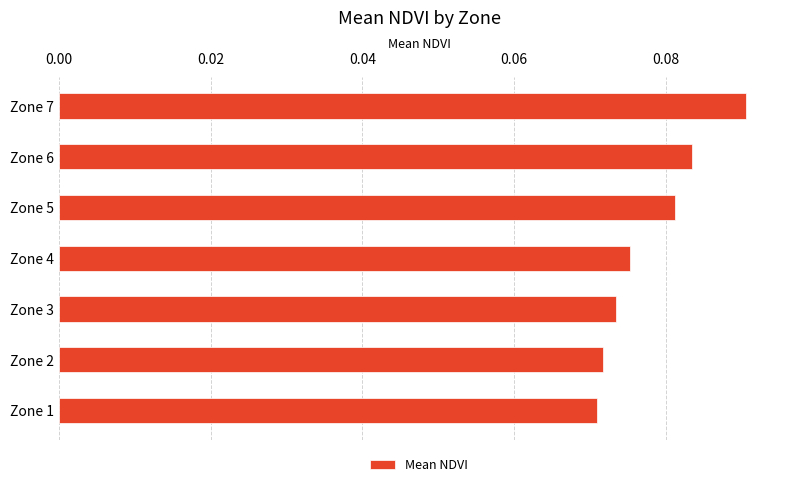

True or false: the data shows 0.0 at Zone 3.

False